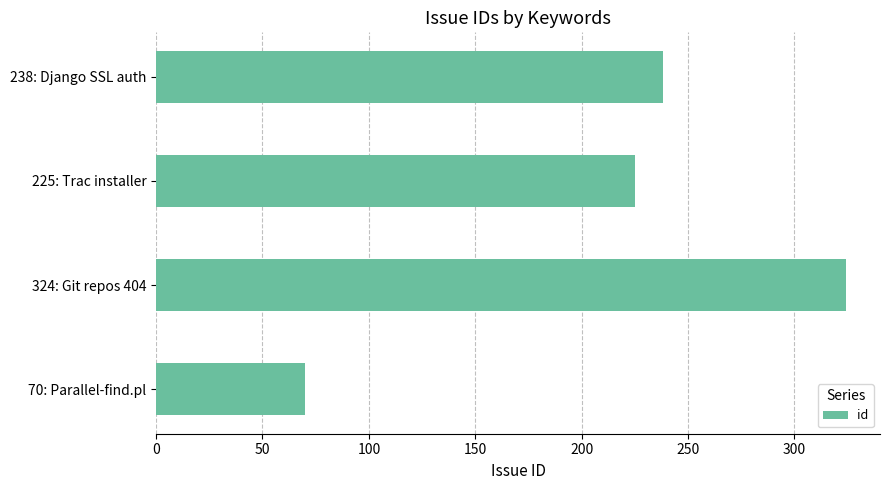

Reading bottom to top, list all the values displayed in this chart.

70: Parallel-find.pl=70	324: Git repos 404=324	225: Trac installer=225	238: Django SSL auth=238